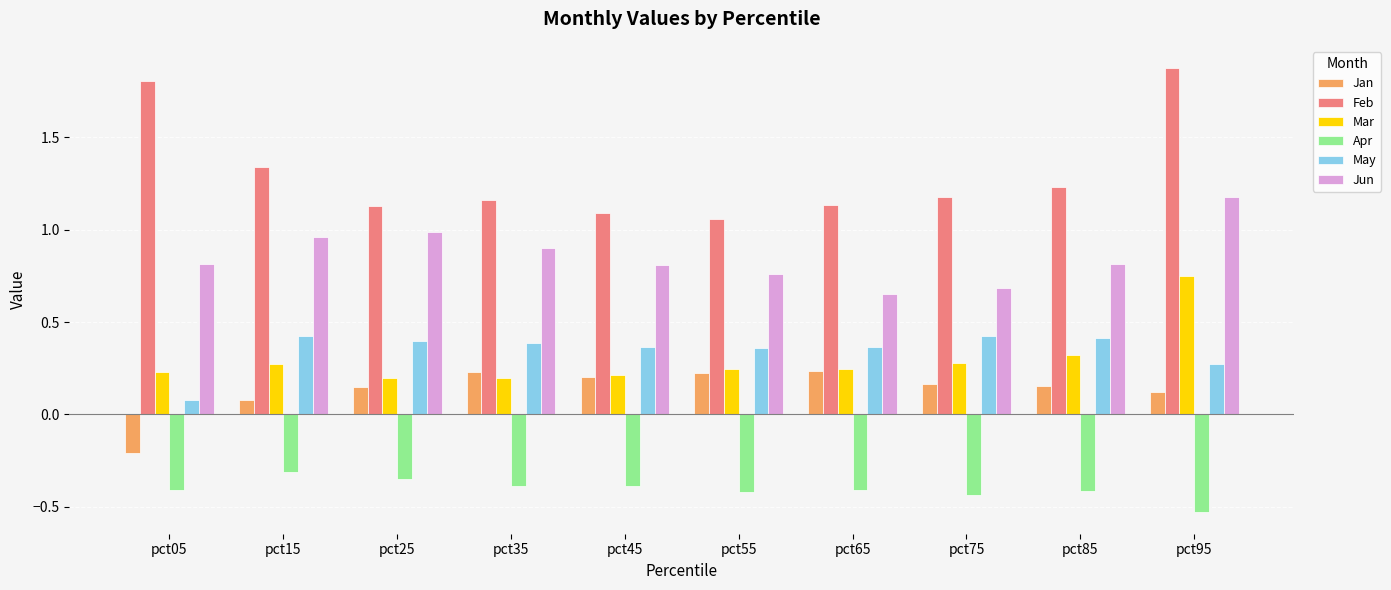

What is the minimum value for Apr?

-0.5